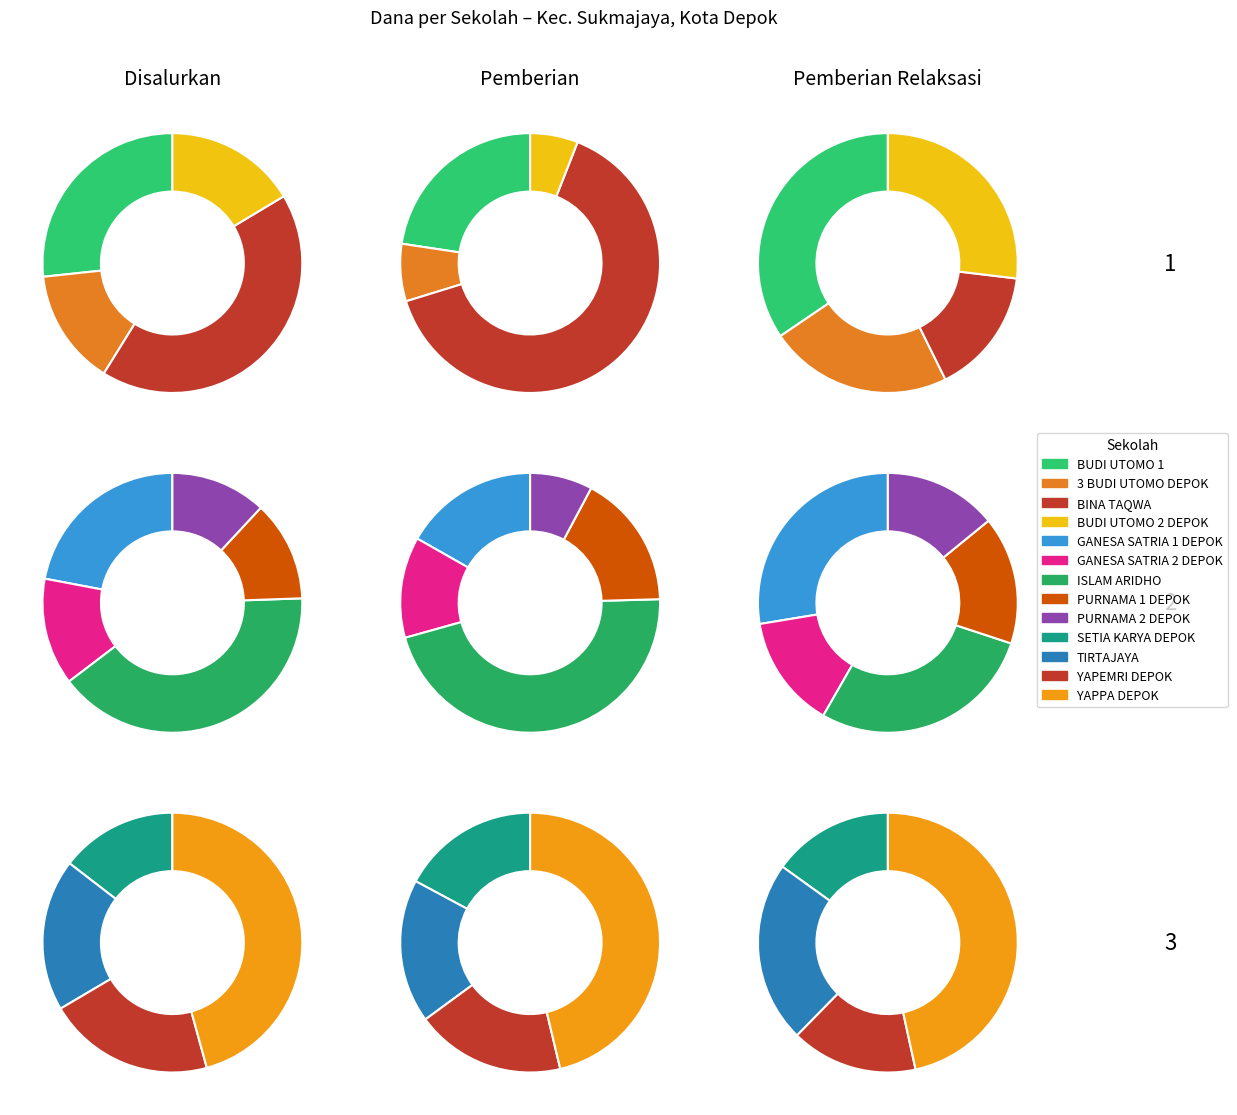

Rank the categories by Disalurkan value from lowest to highest.

SMKS 3 BUDI UTOMO DEPOK, SMKS BUDI UTOMO 2 DEPOK, SMKS PURNAMA 2 DEPOK, SMKS PURNAMA 1 DEPOK, SMKS SETIA KARYA DEPOK, SMKS GANESA SATRIA 2 DEPOK, SMKS TIRTAJAYA, SMK BUDI UTOMO 1, SMKS YAPEMRI DEPOK, SMKS GANESA SATRIA 1 DEPOK, SMKS BINA TAQWA, SMKS YAPPA DEPOK, SMKS ISLAM ARIDHO